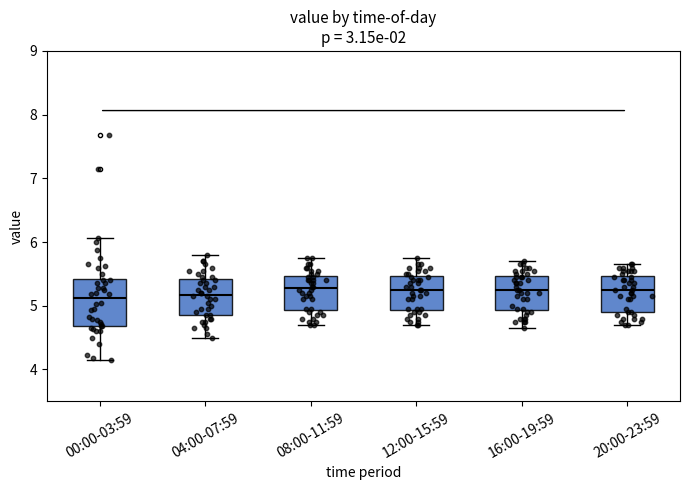

Where does the lower whisker of the box for 16:00-19:59 end on the y-axis? The values are not printed on the chart, so give them approximately, as read against the axis.

4.7